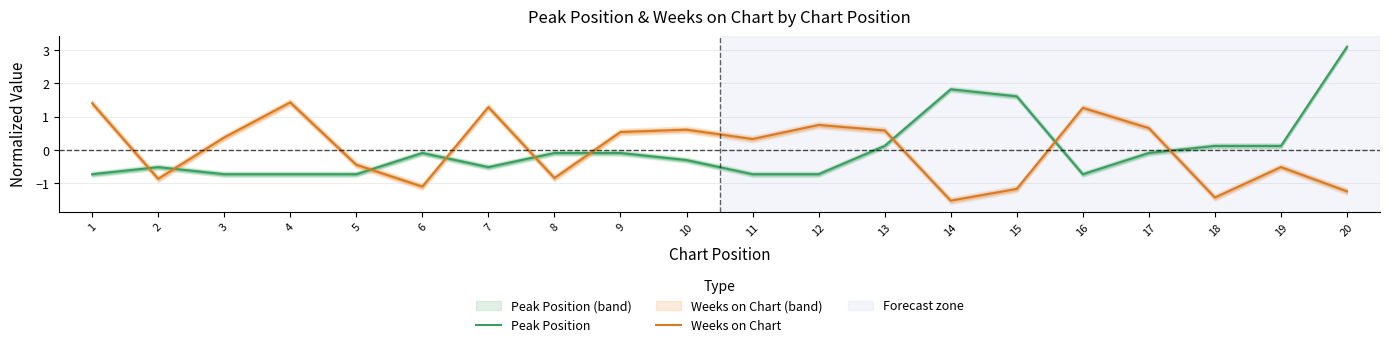

Which category has the highest value in the Peak Position series?

20